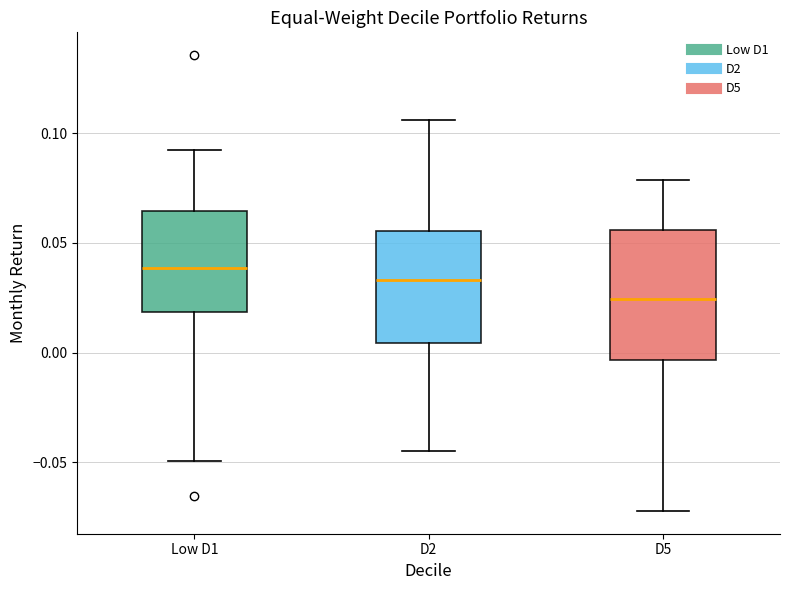

Where does the upper whisker of the box for D2 end on the y-axis? The values are not printed on the chart, so give them approximately, as read against the axis.

0.105